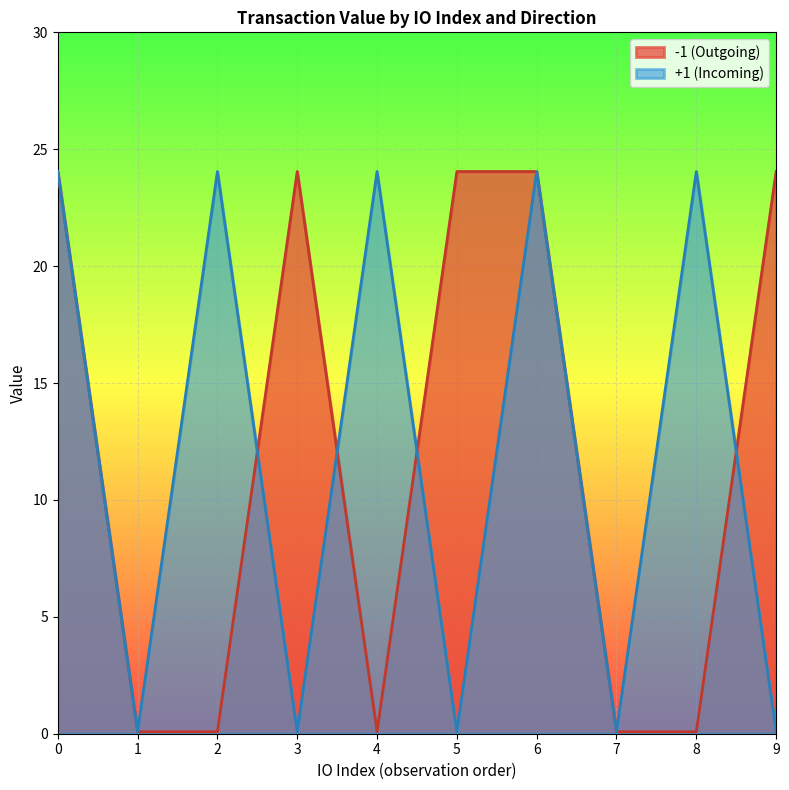

How many values in the io_index series are below 1?

6